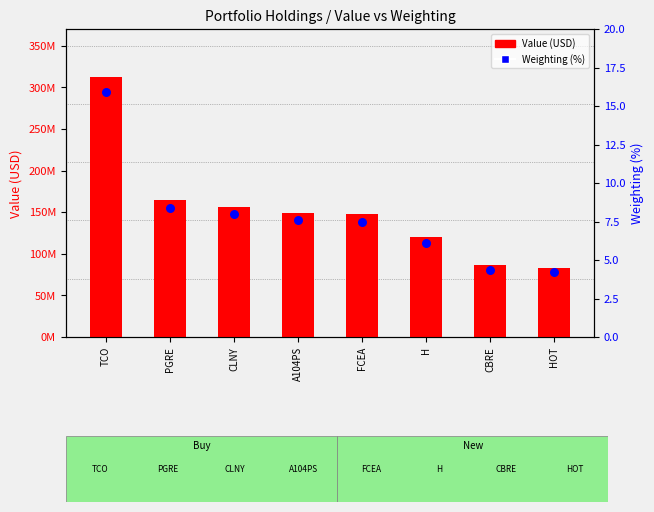

What is the total value across all series at CBRE?

85929004.4